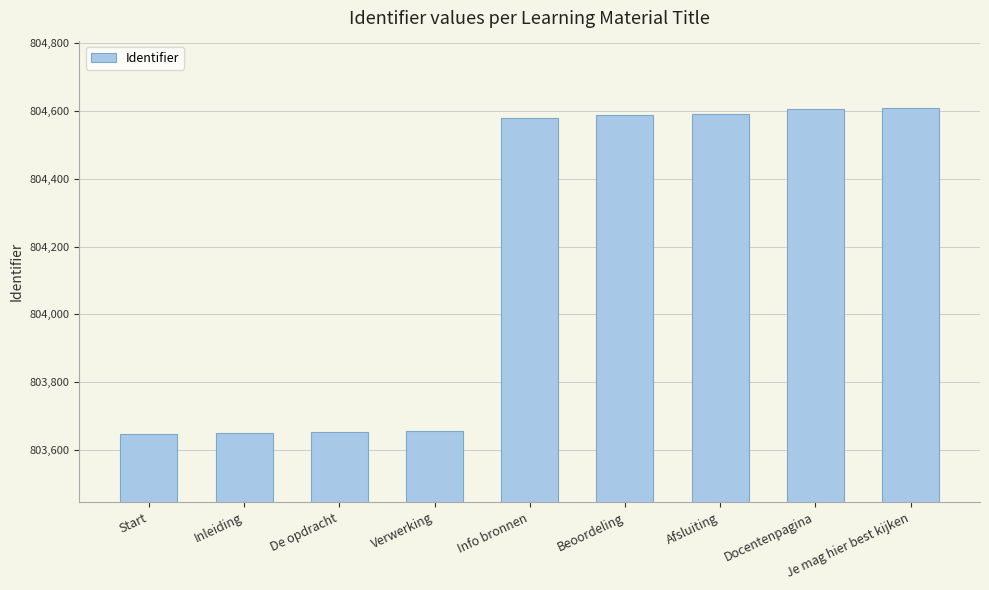

What is the minimum value shown in the chart?

803646